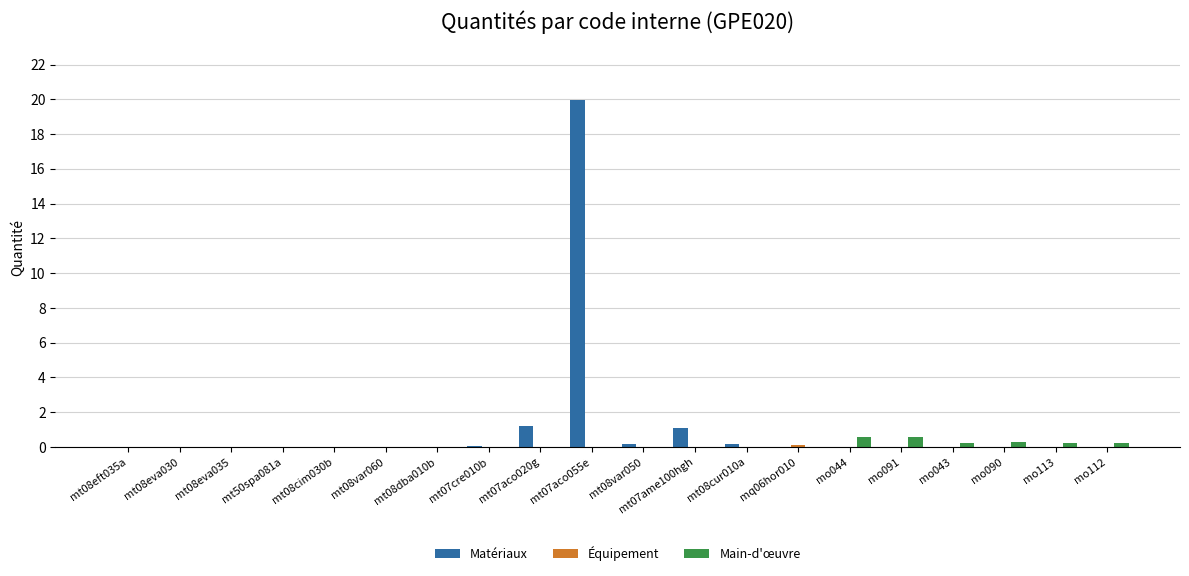

At which category is the sum across all series the highest?

mt07aco055e